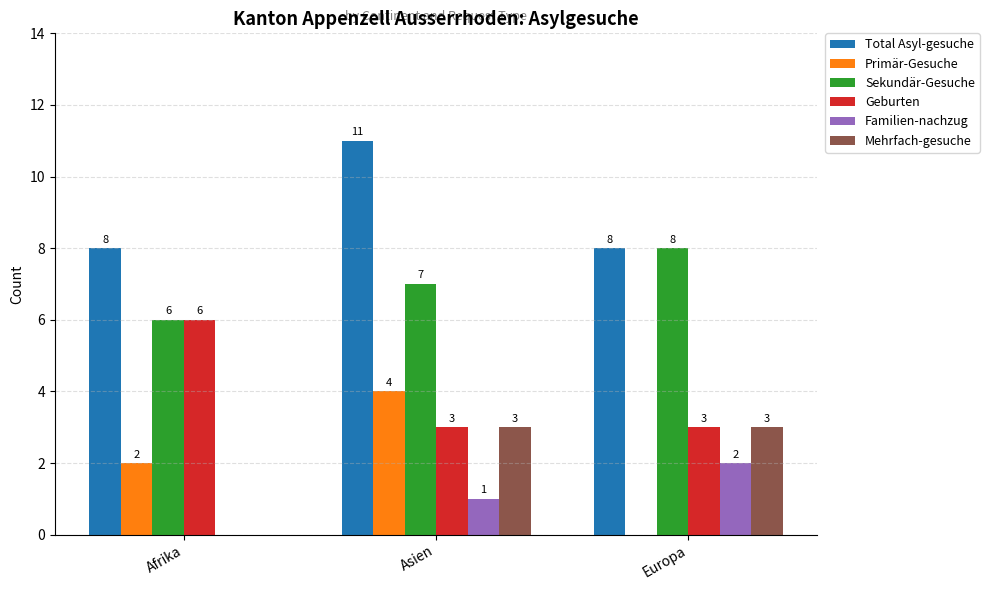

Read the Sekundär-Gesuche value at Afrika.

6